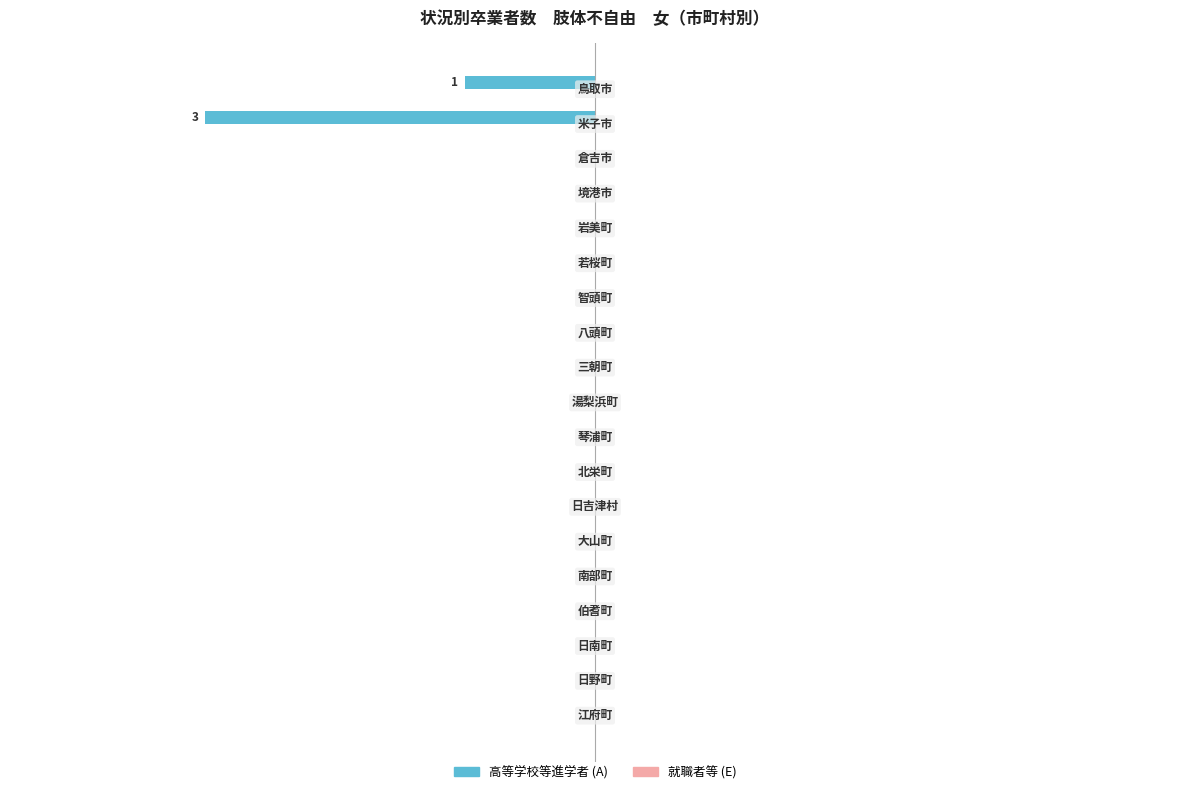

Does the chart contain any negative values?

Yes